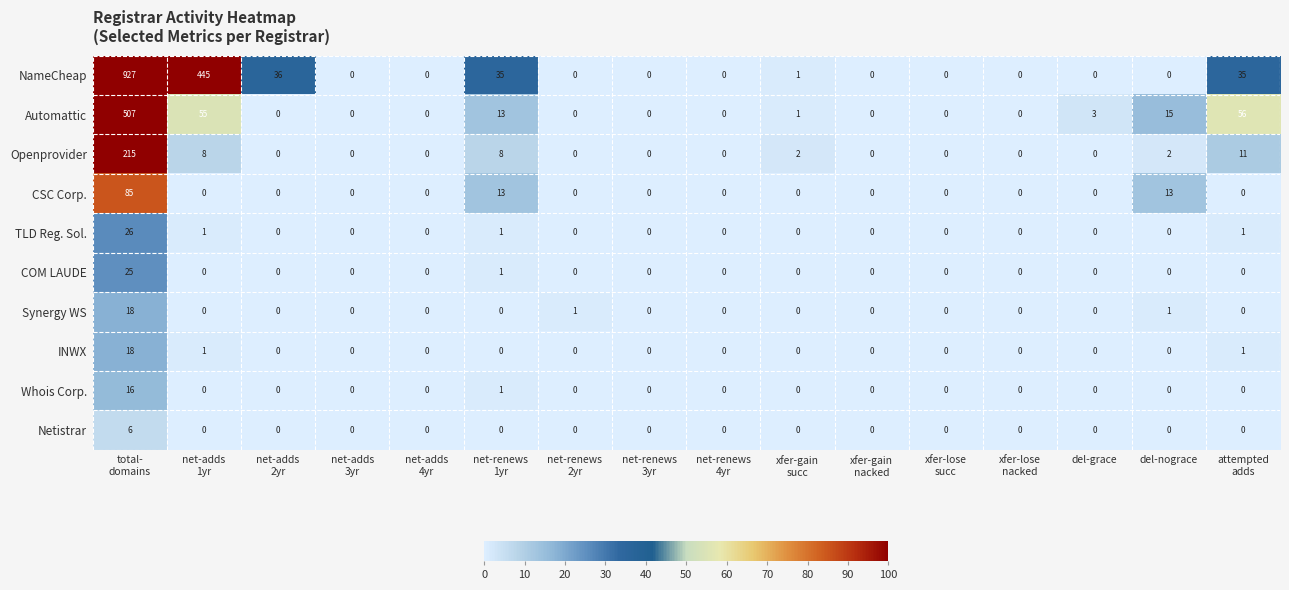

How many distinct data groups are displayed?

10